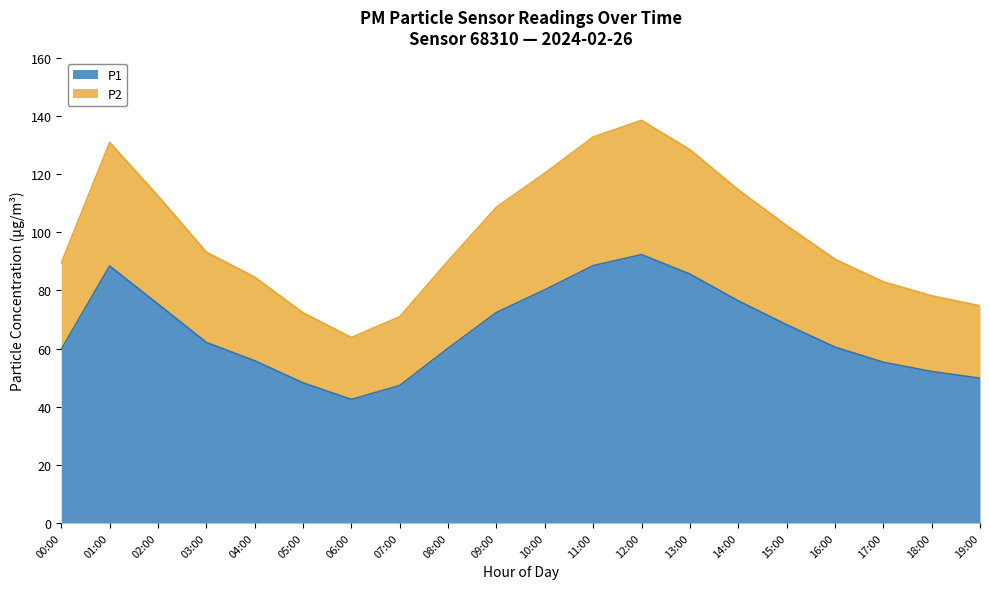

Which series has the widest spread of values?

P2